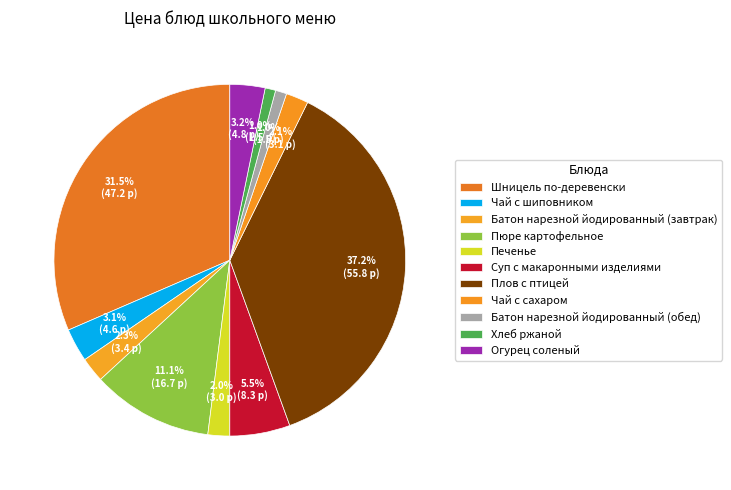

What percentage is the Чай с шиповником slice, to the nearest percent?

3%